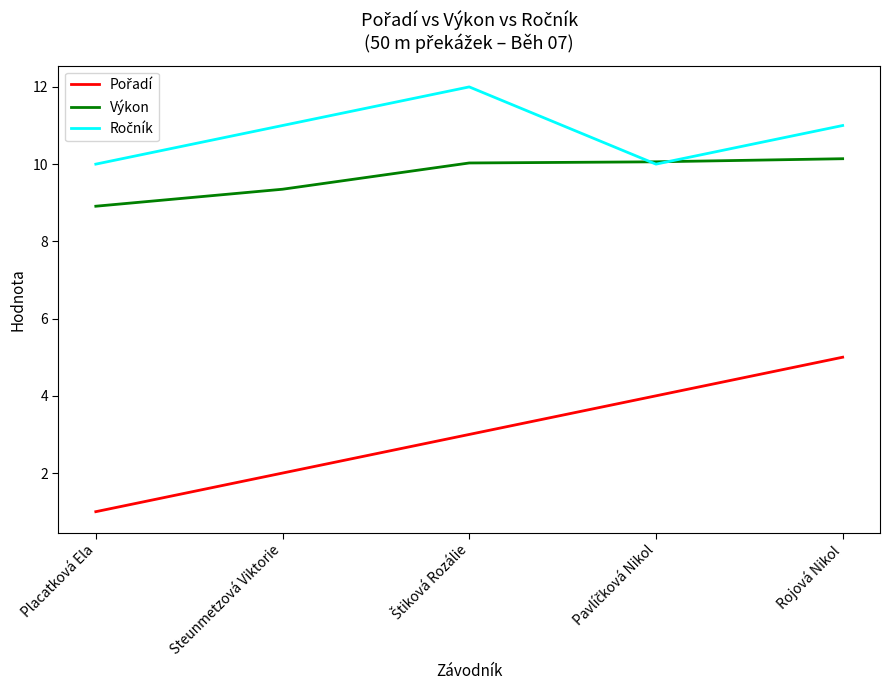

At which category is the sum across all series the highest?

Rojová Nikol